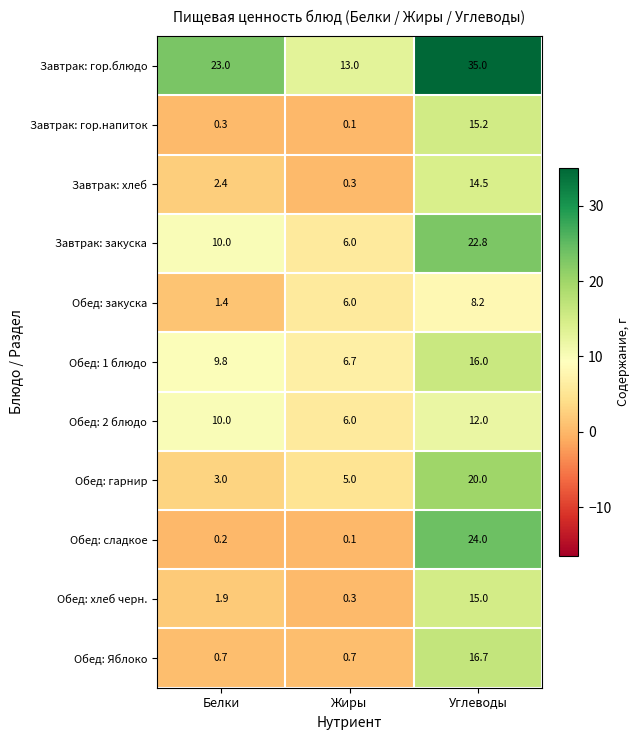

What is the difference between the maximum and second lowest values in the Завтрак: гор.напиток series?

14.9